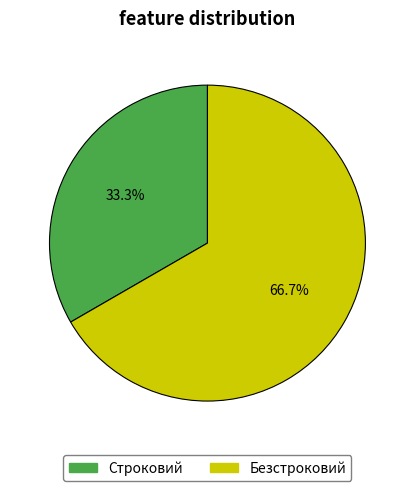

The Безстроковий slice represents 67% of the pie. True or false?

True